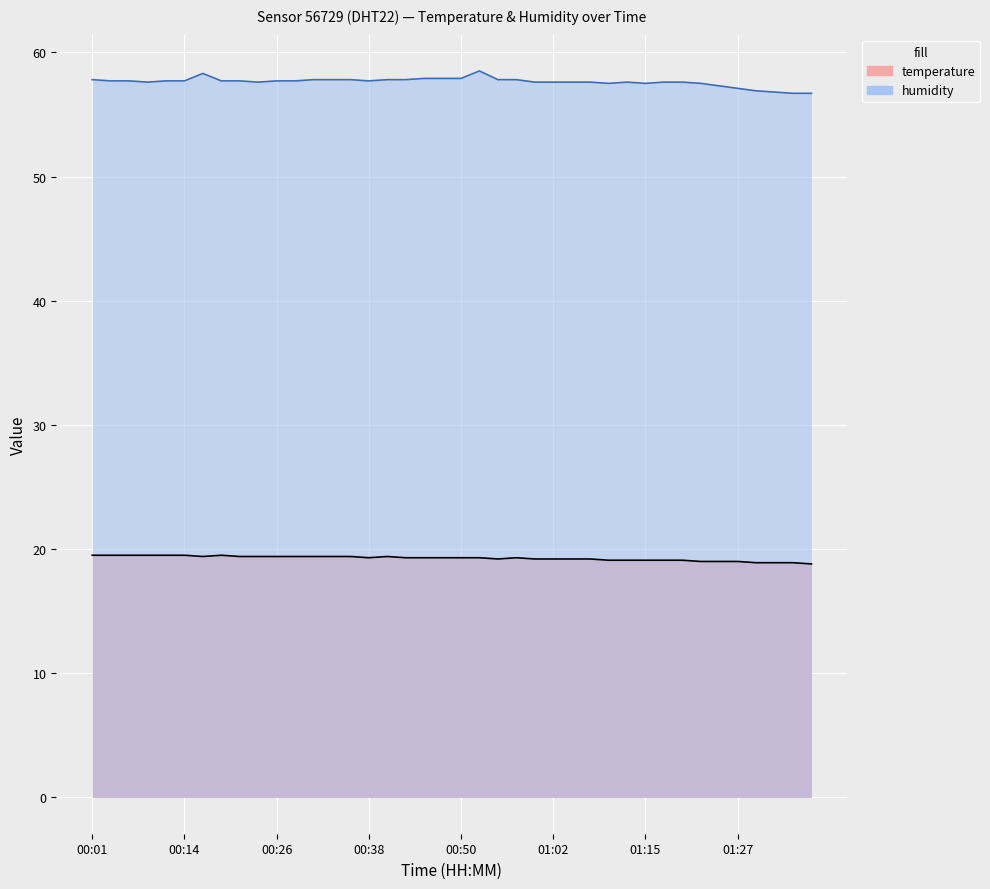

The temperature series shows 9.0 at 00:23. True or false?

False